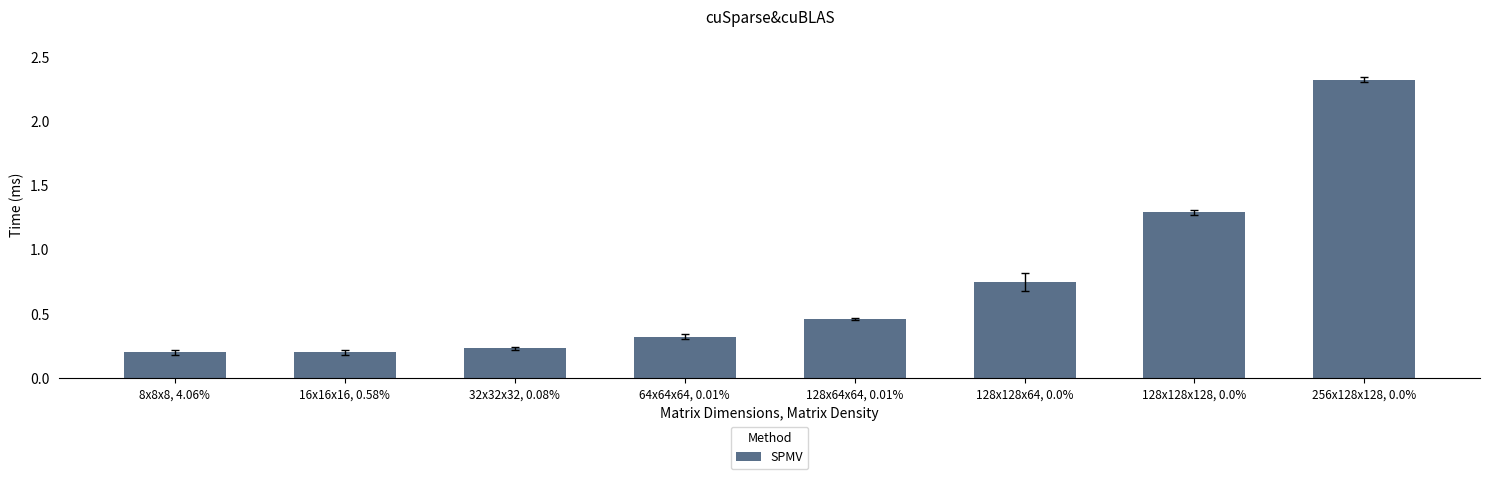

What is the label of the 2nd bar from the left?

16x16x16, 0.58%